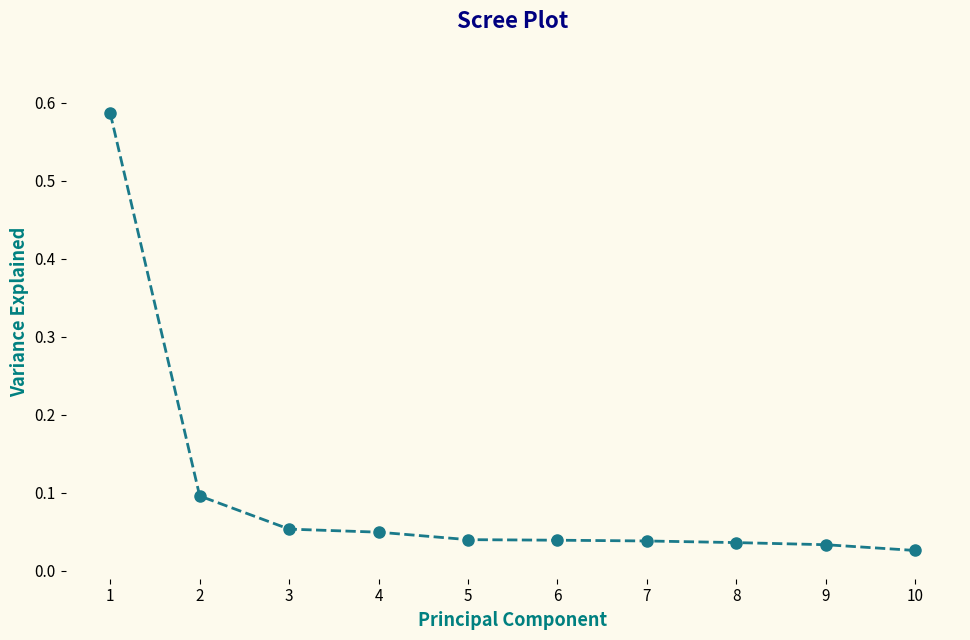

What is the change in value from 1 to 3?

-0.5